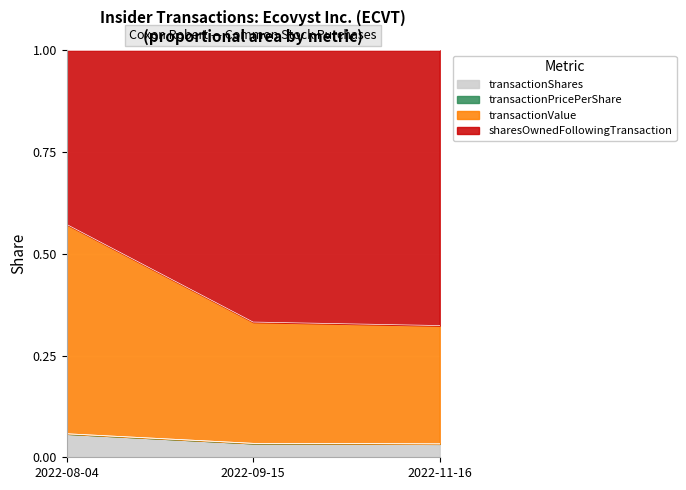

What is the label of the 3rd point from the left?

2022-11-16